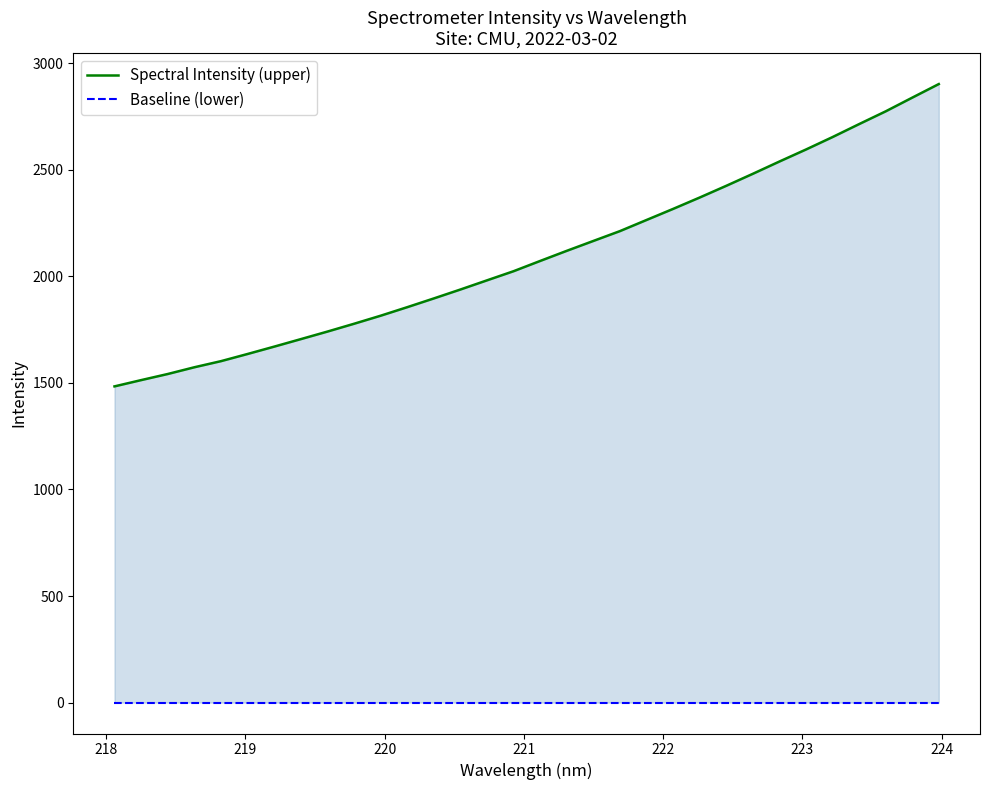

Is it true that Spectral Intensity (upper) equals 2999.0 at 223?

False